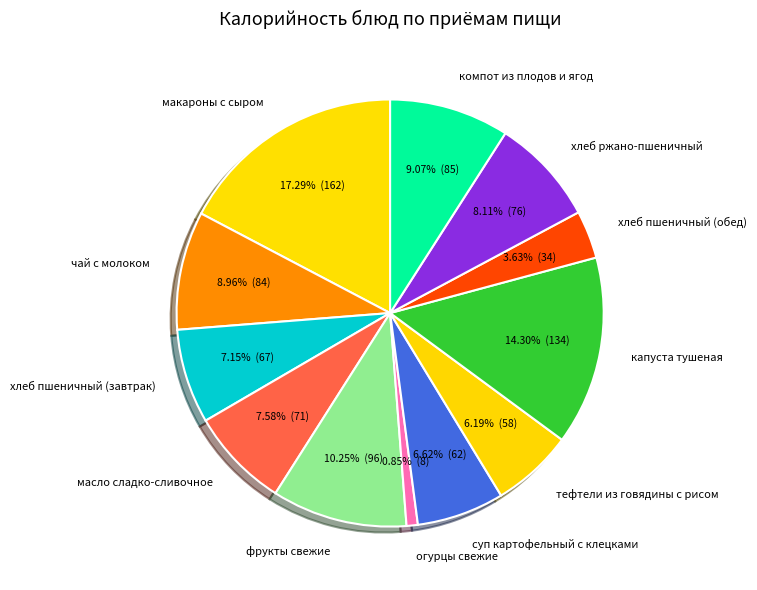

How many segments does this pie chart have?

12